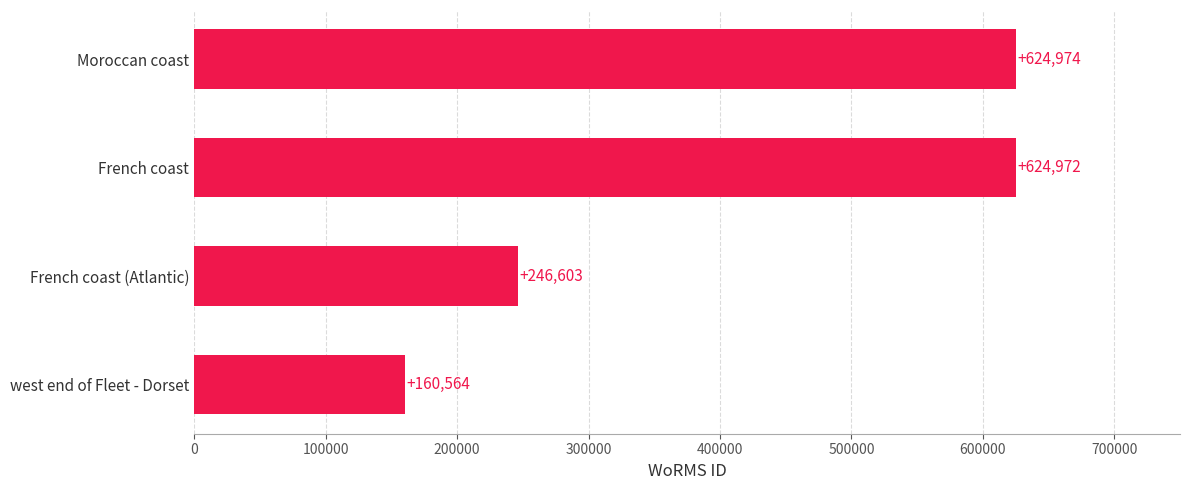

What is the maximum value shown in the chart?

624974